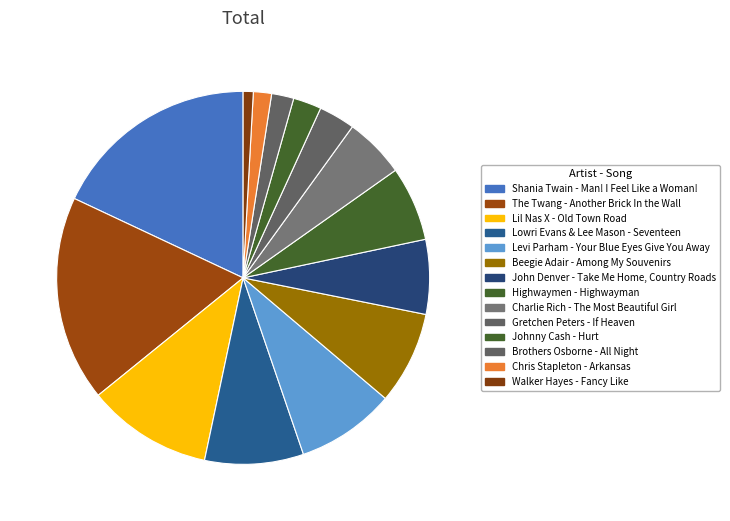

To the nearest percent, what is the difference between the largest and smallest slice percentages?

17%